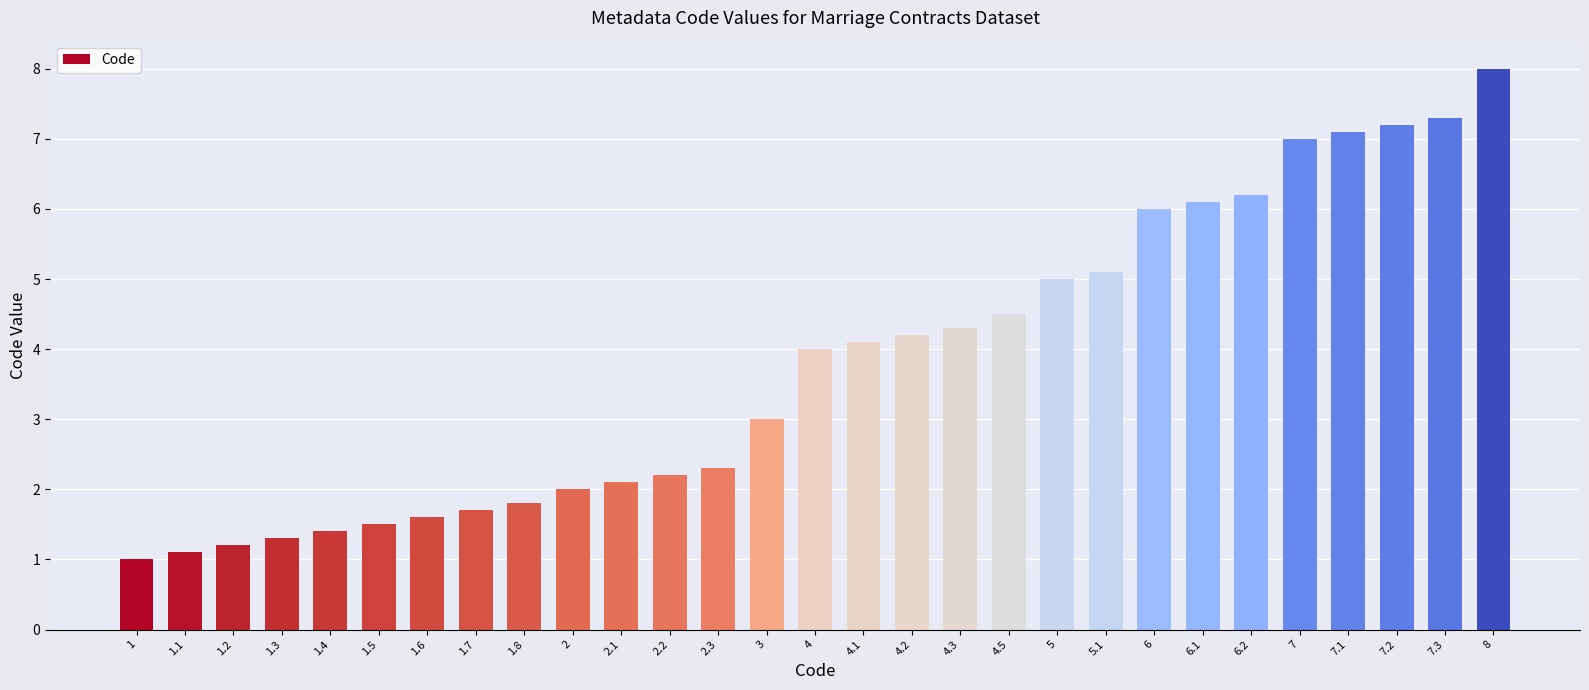

Rank the categories by value from lowest to highest.

1, 1.1, 1.2, 1.3, 1.4, 1.5, 1.6, 1.7, 1.8, 2, 2.1, 2.2, 2.3, 3, 4, 4.1, 4.2, 4.3, 4.5, 5, 5.1, 6, 6.1, 6.2, 7, 7.1, 7.2, 7.3, 8